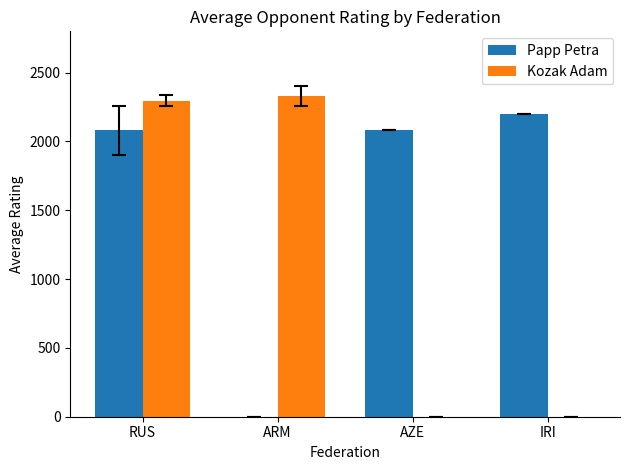

Where is Kozak Adam nearest to the value 1166?

RUS